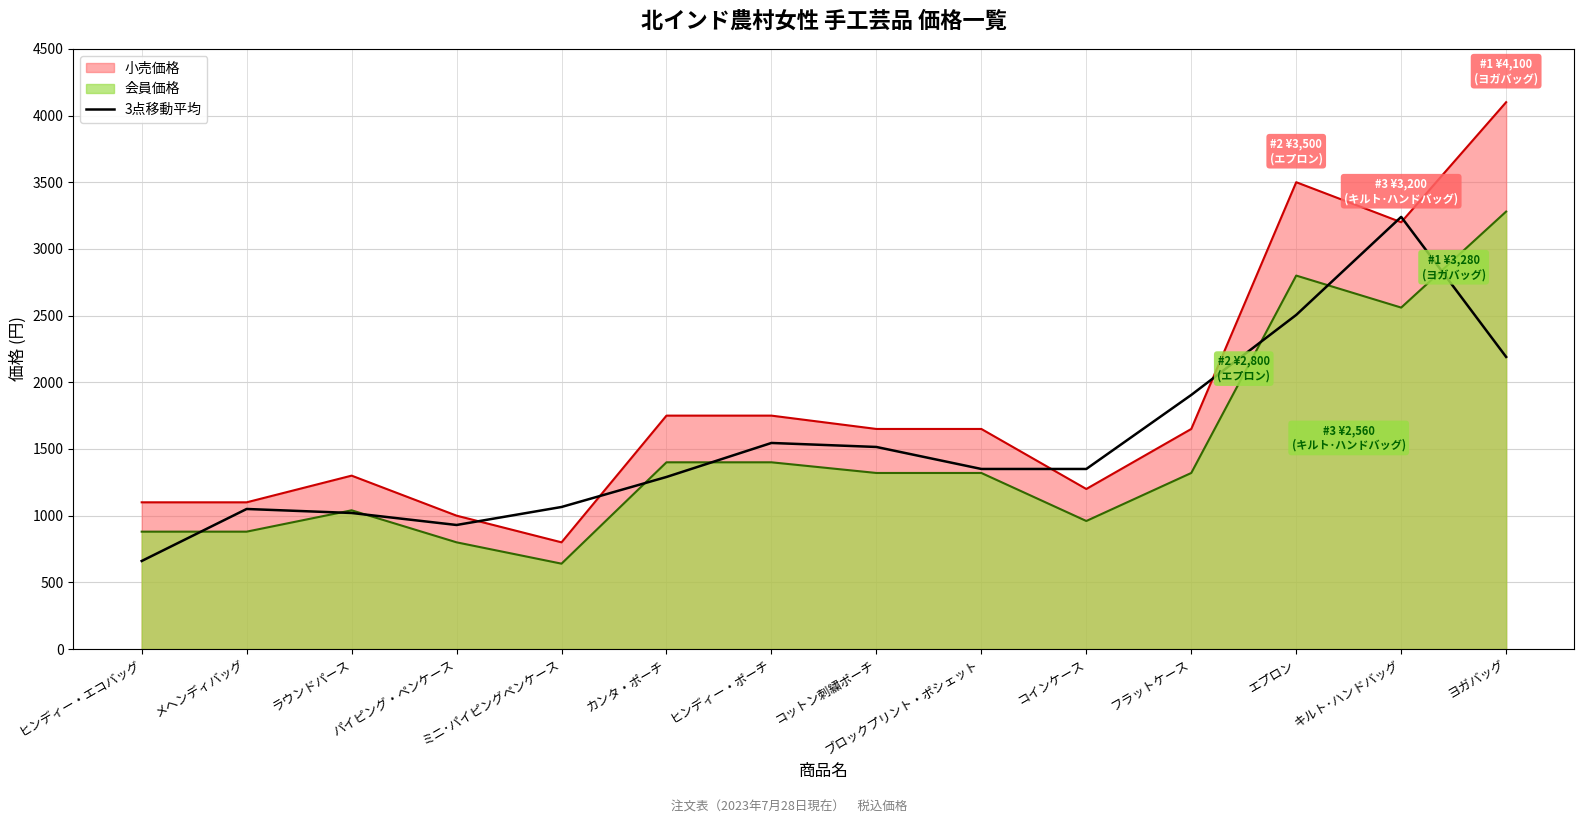

Rank the series at ヨガバッグ from highest to lowest value.

小売価格, 会員価格, 3点移動平均